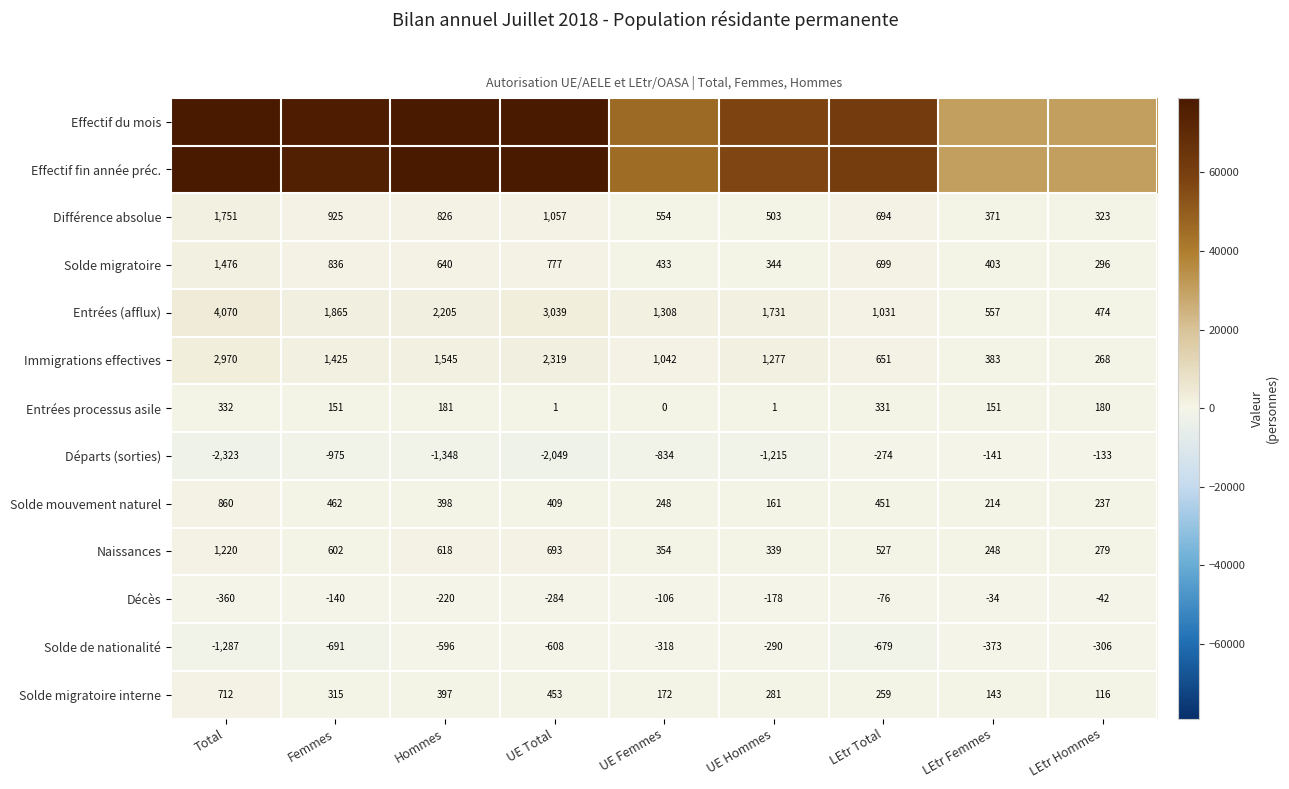

At which category is the sum across all series the highest?

Total